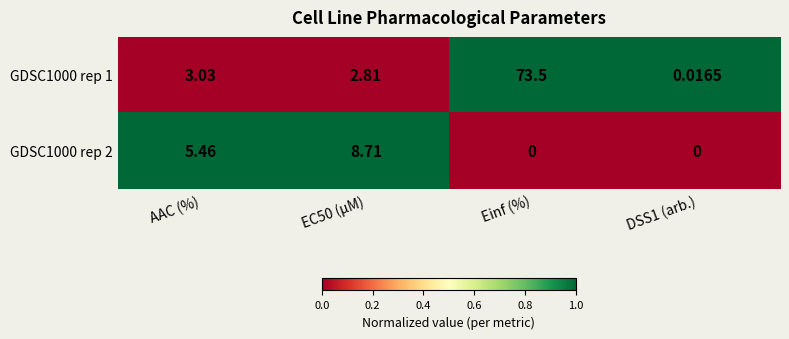

At which category is the sum across all series the highest?

Einf (%)